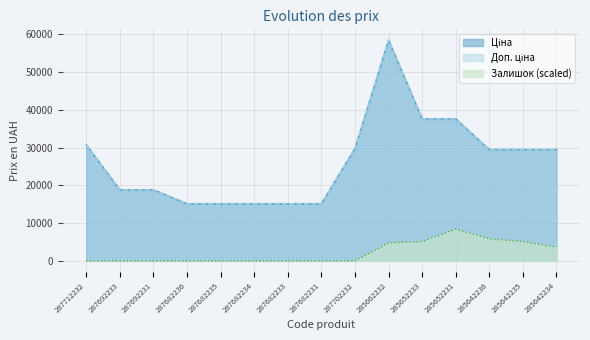

Reading left to right, what are all the values shown in this chart?

Ціна: 287712232=30717.1	287692233=18796.8	287692231=18796.8	287682236=15120.0	287682235=15120.0	287682234=15120.0	287682233=15120.0	287682231=15120.0	287702232=29747.2	285662232=58426.5	285652233=37593.6	285652231=37593.6	285642236=29491.5	285642235=29491.5	285642234=29491.5
Доп. ціна: 287712232=30717.1	287692233=18796.8	287692231=18796.8	287682236=15120.0	287682235=15120.0	287682234=15120.0	287682233=15120.0	287682231=15120.0	287702232=29747.2	285662232=58426.5	285652233=37593.6	285652231=37593.6	285642236=29491.5	285642235=29491.5	285642234=29491.5
Залишок: 287712232=0.0	287692233=0.0	287692231=0.0	287682236=0.0	287682235=0.0	287682234=0.0	287682233=0.0	287682231=0.0	287702232=0.0	285662232=4747.2	285652233=5112.3	285652231=8398.8	285642236=5842.7	285642235=5112.3	285642234=3651.7